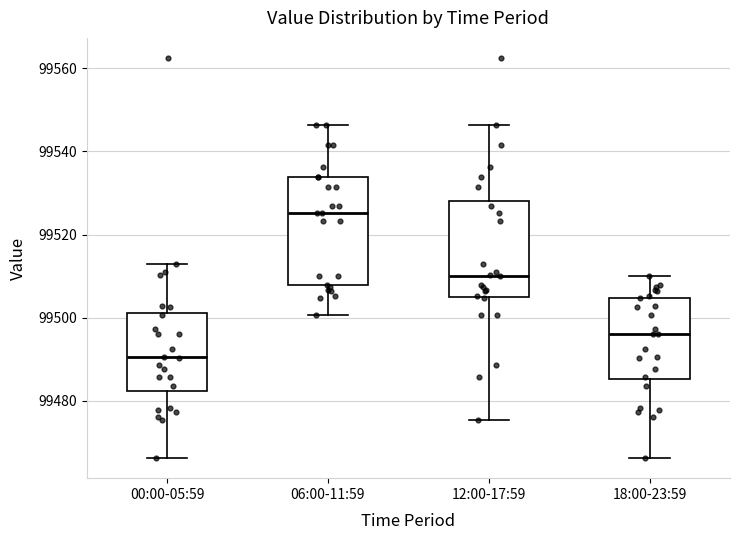

Reading left to right, transcribe this box plot: for each box, give where its median line is, the range the box spans, and where its two whiskers end, as read against the y-axis. The values are not printed on the chart, so give them approximately, as read against the axis.

00:00-05:59: median 99490, box 99482 to 99502, whiskers 99466 to 99512
06:00-11:59: median 99526, box 99508 to 99534, whiskers 99500 to 99546
12:00-17:59: median 99510, box 99506 to 99528, whiskers 99476 to 99546
18:00-23:59: median 99496, box 99486 to 99504, whiskers 99466 to 99510